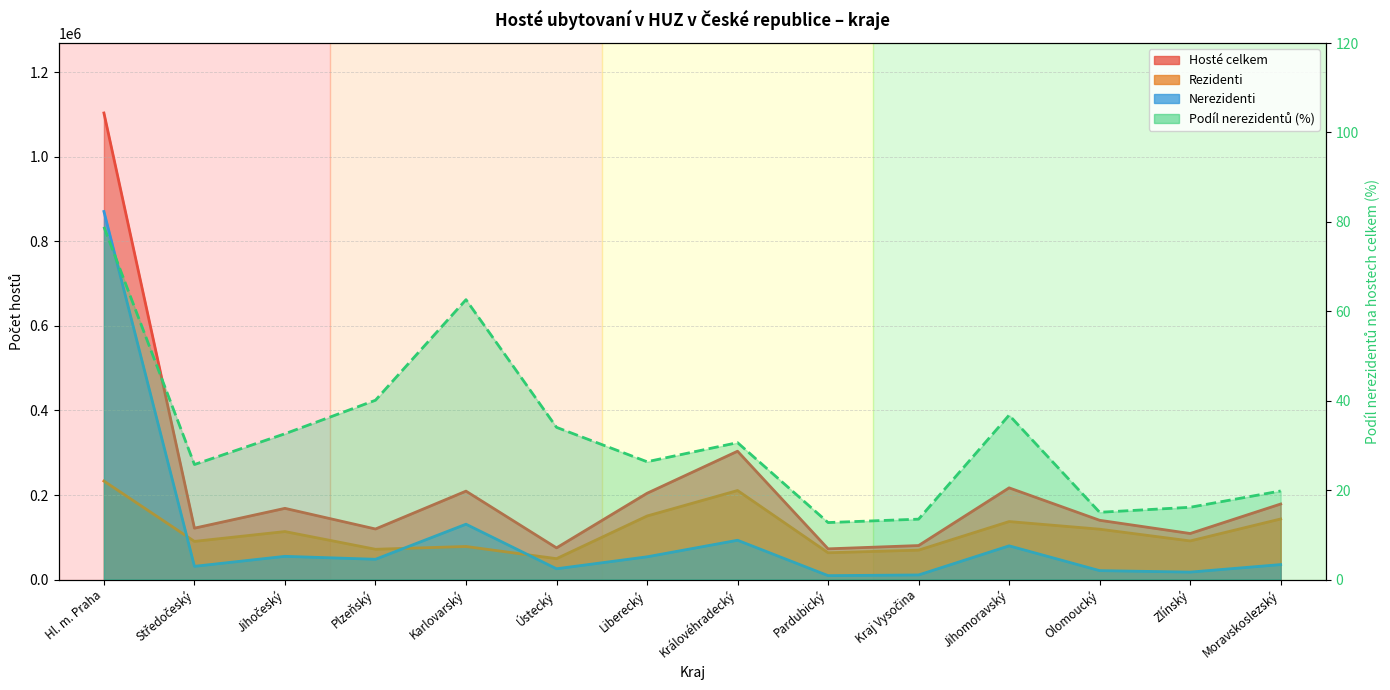

Which category has the highest value across all series?

Hl. m. Praha